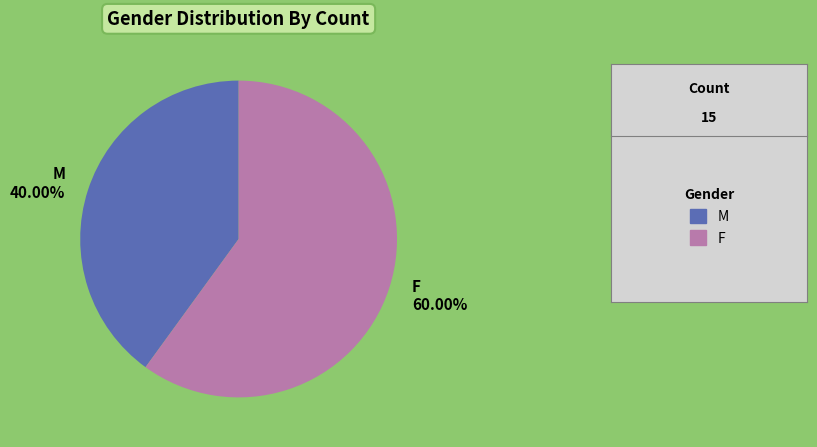

How many segments does this pie chart have?

2